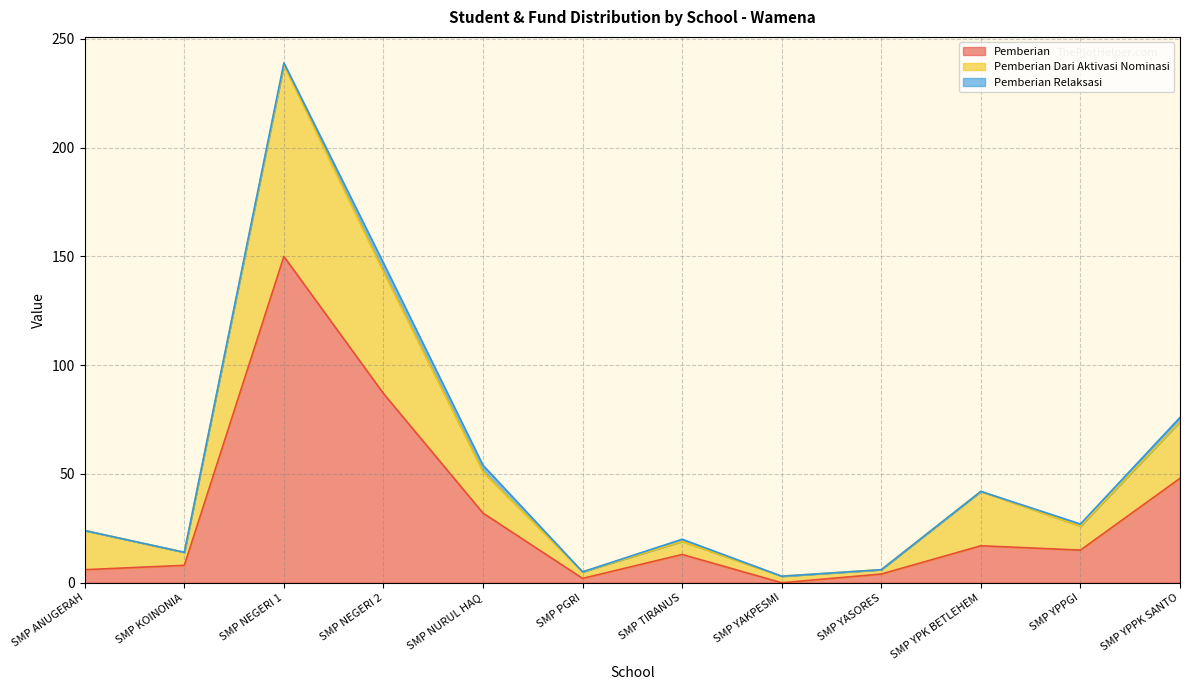

What are all the series names shown in the legend?

Pemberian, Pemberian Dari Aktivasi Nominasi, Pemberian Relaksasi